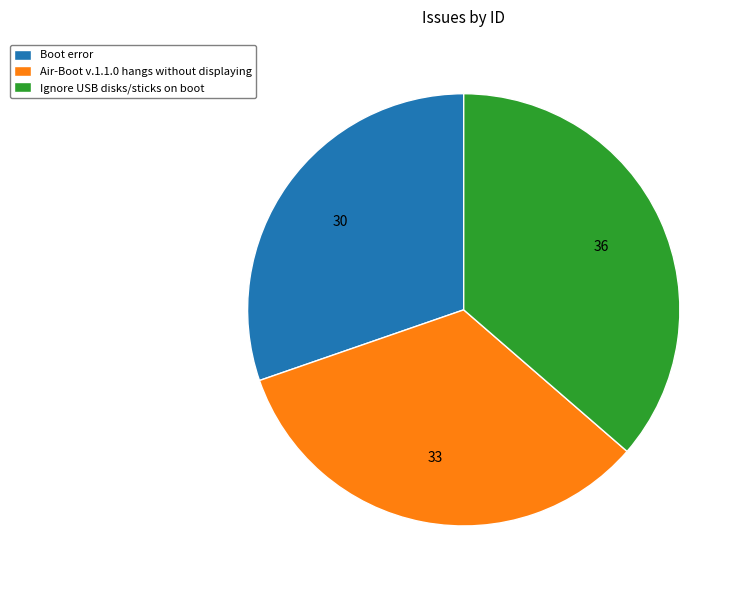

Approximately how many times larger is the value at Air-Boot v.1.1.0 hangs without displaying compared to Ignore USB disks/sticks on boot?

0.9